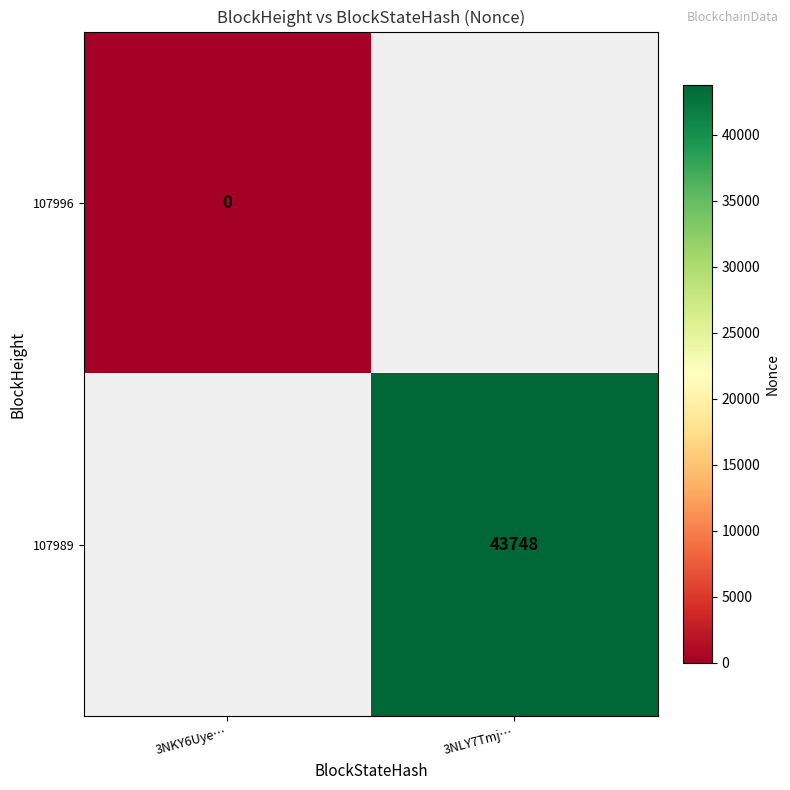

Is it true that 107989 equals 43748 at 3NLY7Tmj…?

True